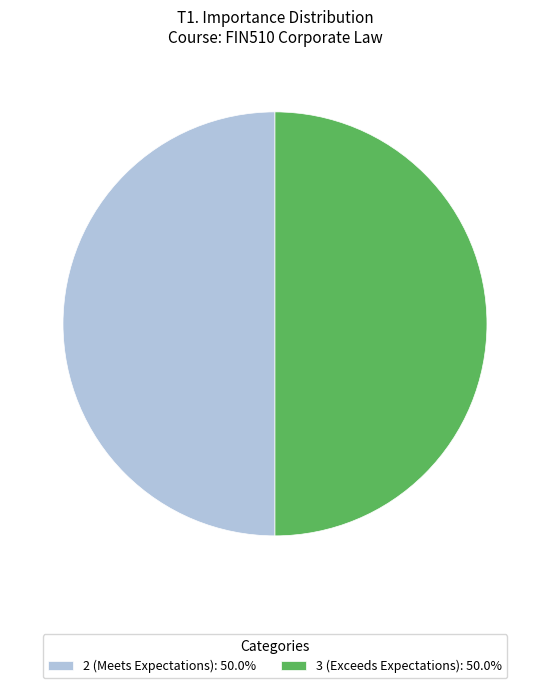

Do 3 (Exceeds Expectations): 50.0% and 2 (Meets Expectations): 50.0% together represent more than half of the pie?

Yes